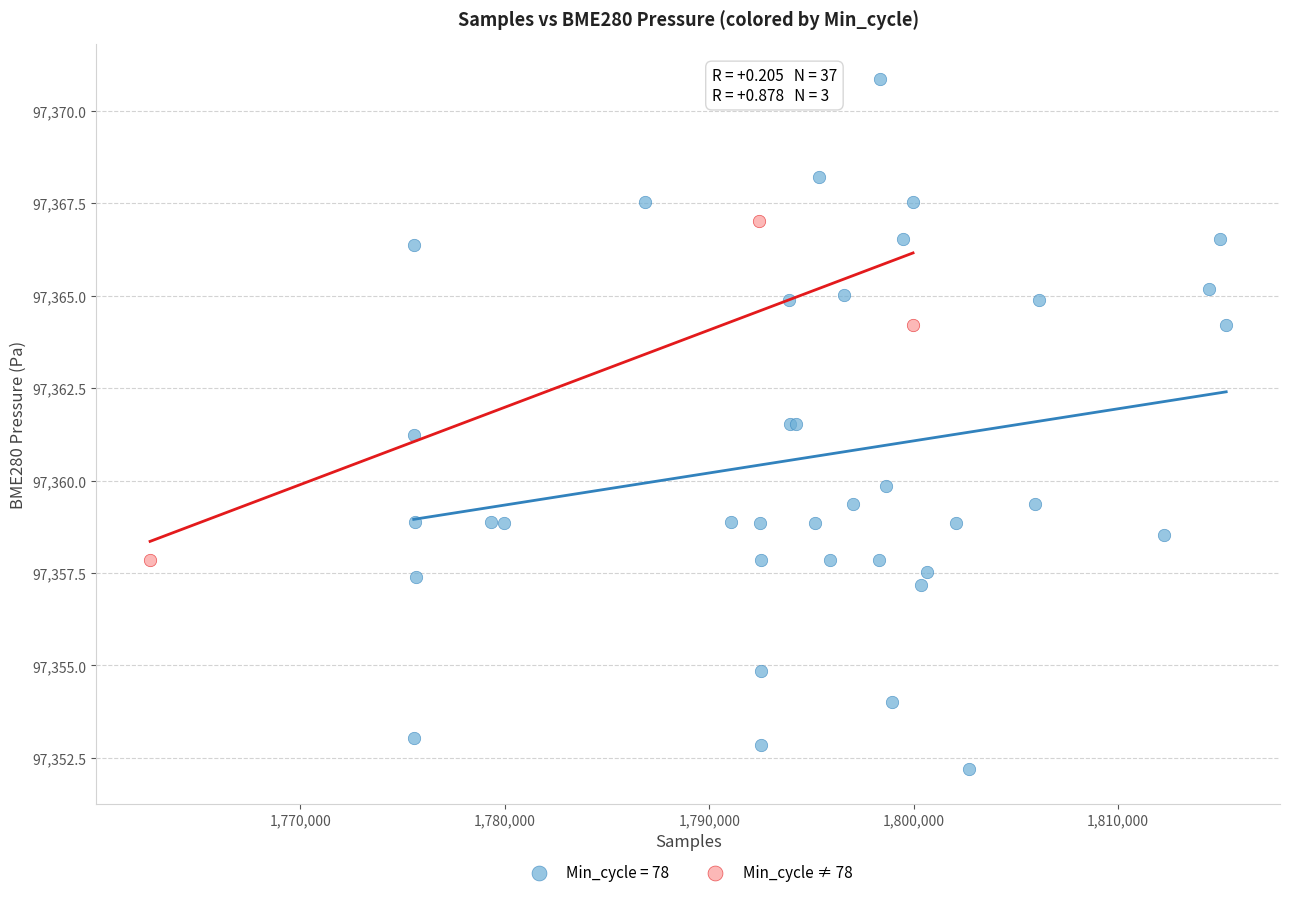

Which series reaches the minimum Y coordinate?

Min_cycle = 78